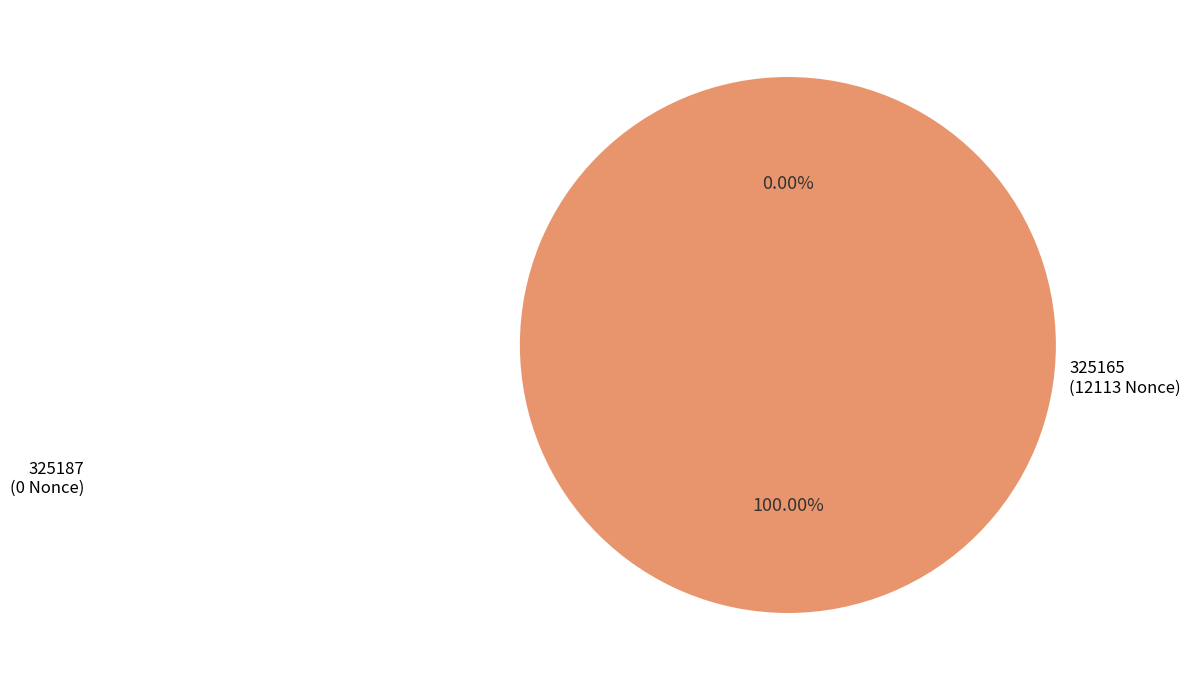

To the nearest percent, what portion does 325165 represent?

100%